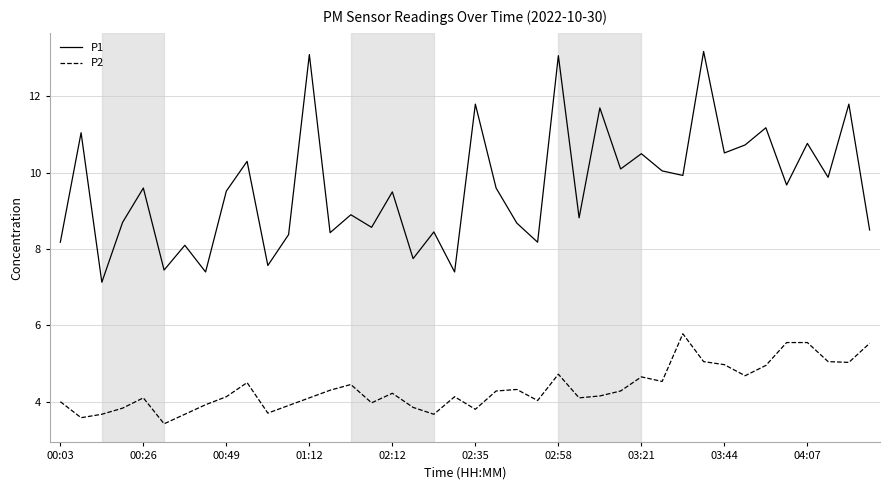

What is the maximum value shown in the chart?

13.2